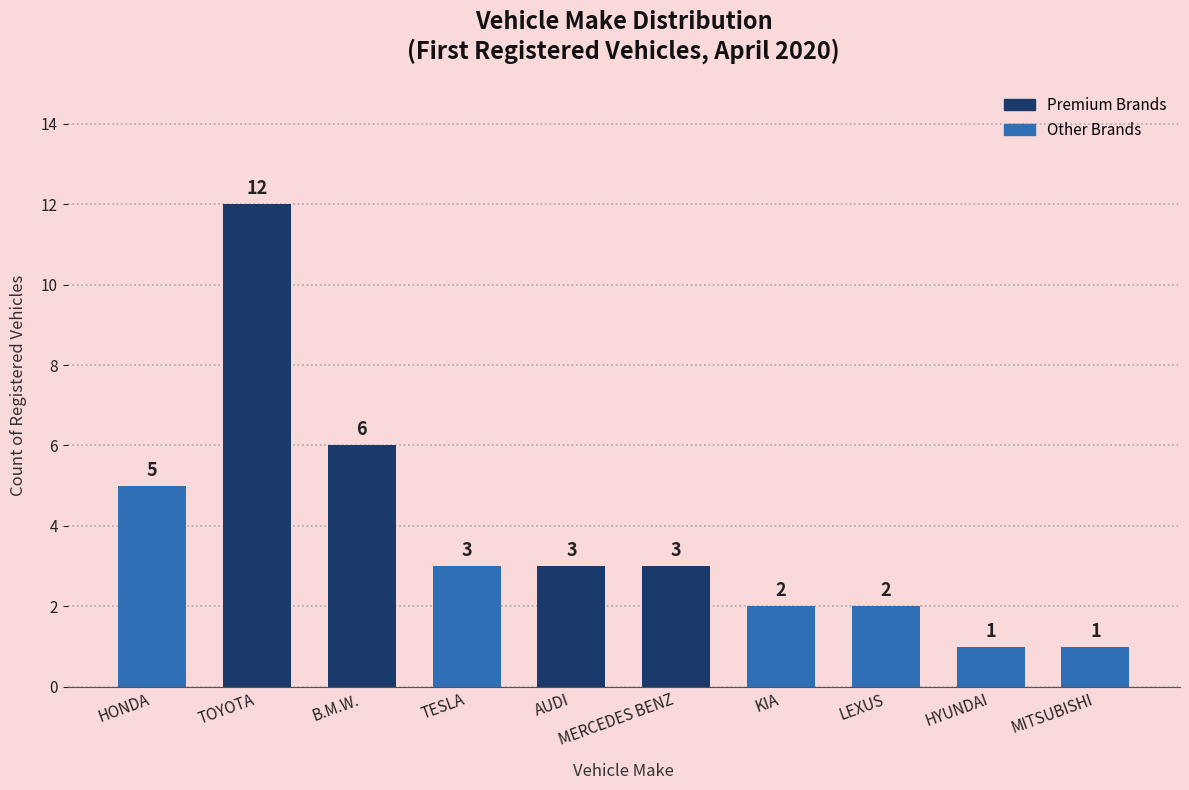

Is it true that the value at LEXUS is 2?

True